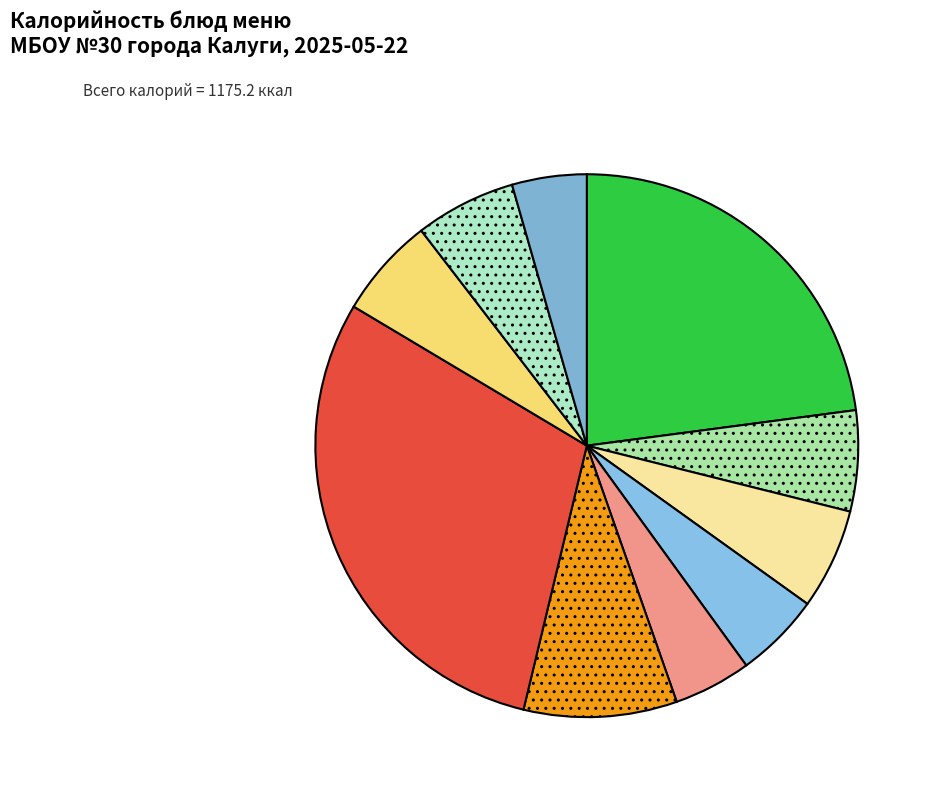

How many segments does this pie chart have?

10